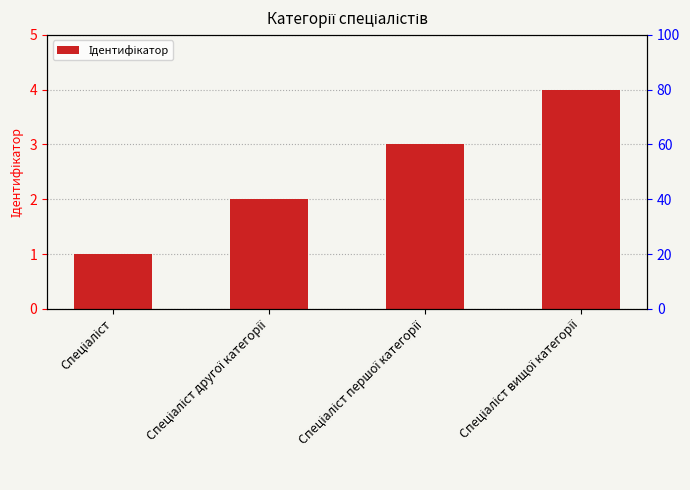

What is the change in value from Спеціаліст першої категорії to Спеціаліст вищої категорії?

+1